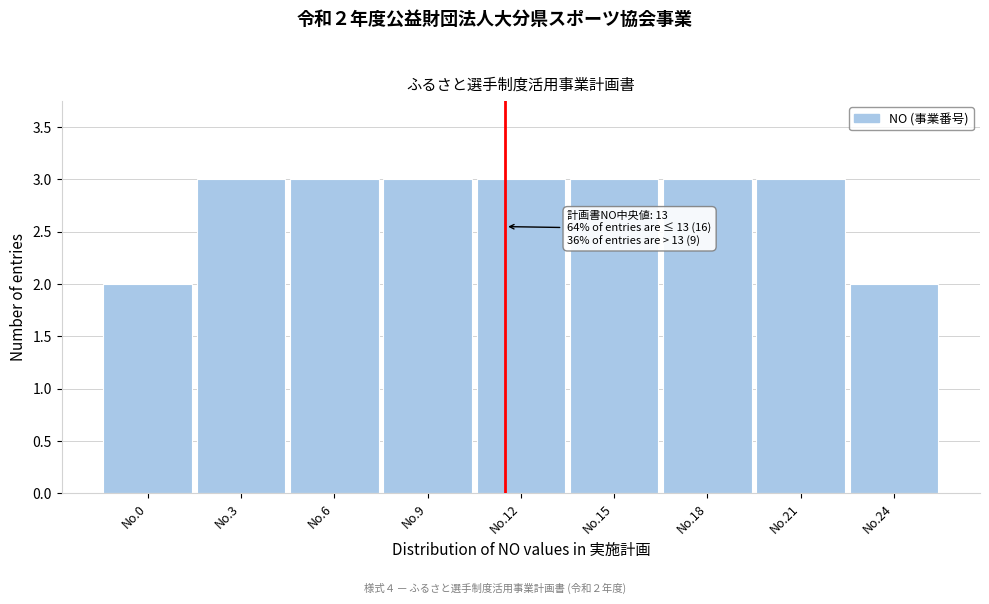

Reading left to right, extract all data points from this chart.

No.0=2	No.3=3	No.6=3	No.9=3	No.12=3	No.15=3	No.18=3	No.21=3	No.24=2